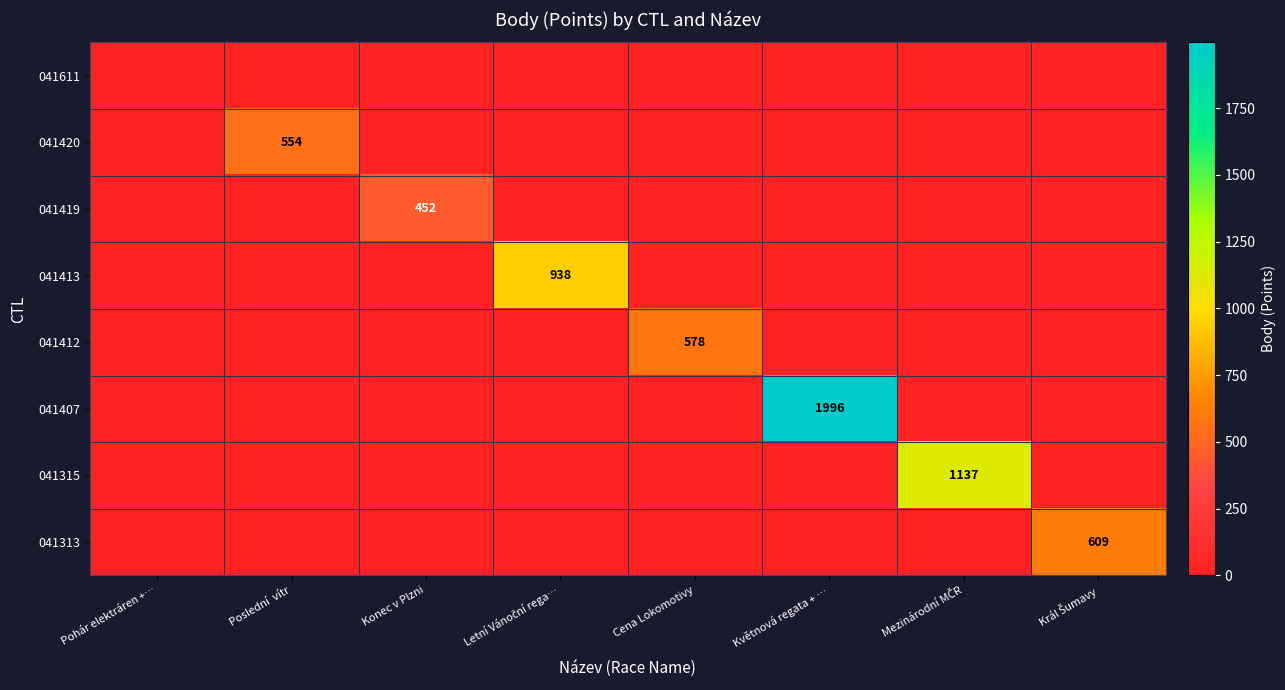

Which series changed the most between Pohár elektráren +… and Mezinárodní MČR?

041315